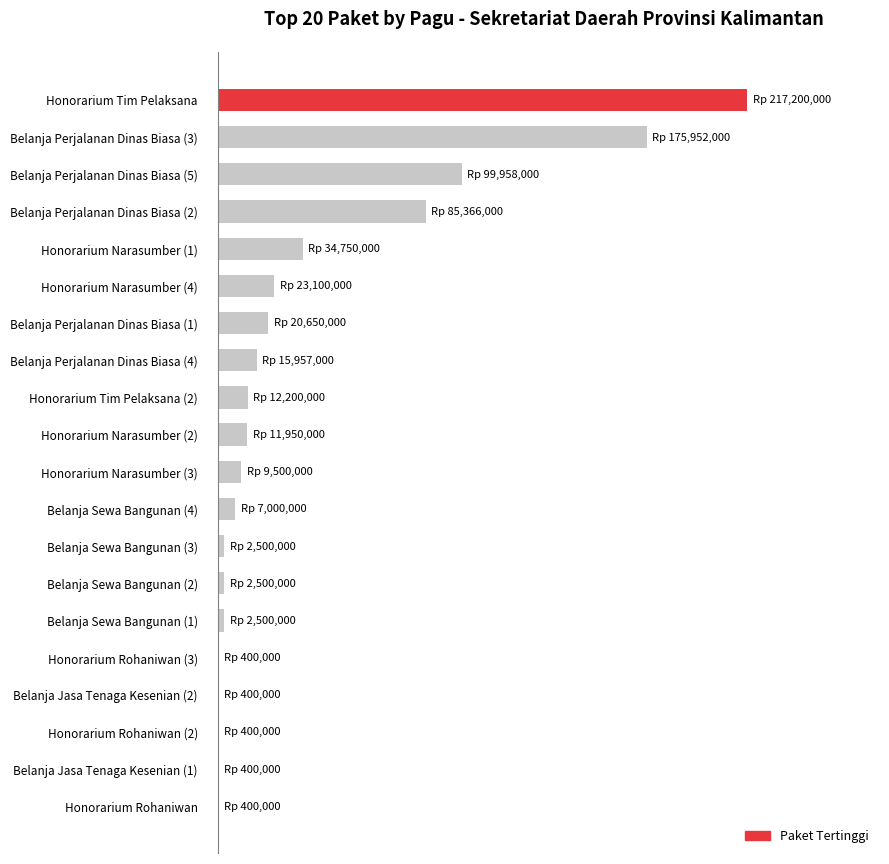

Are the bars grouped side by side (vs. stacked)?

No